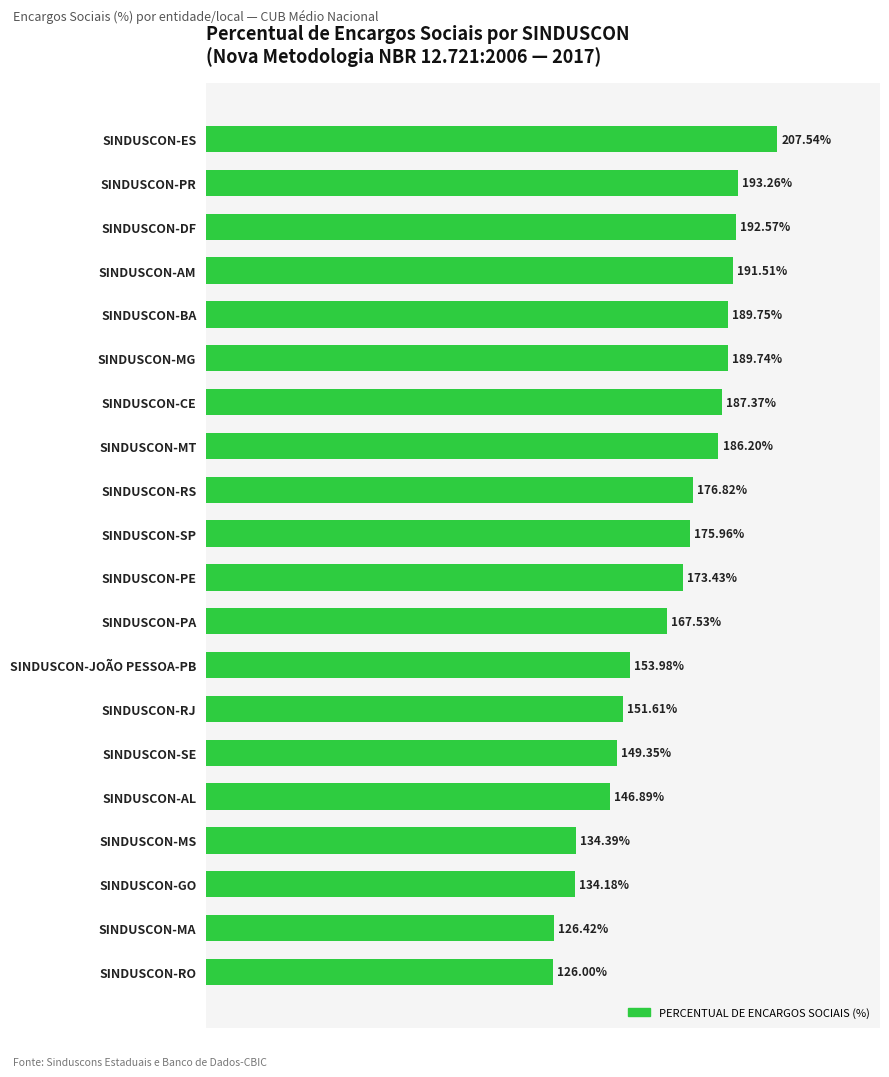

Which label corresponds to the smallest value in the chart?

SINDUSCON-RO